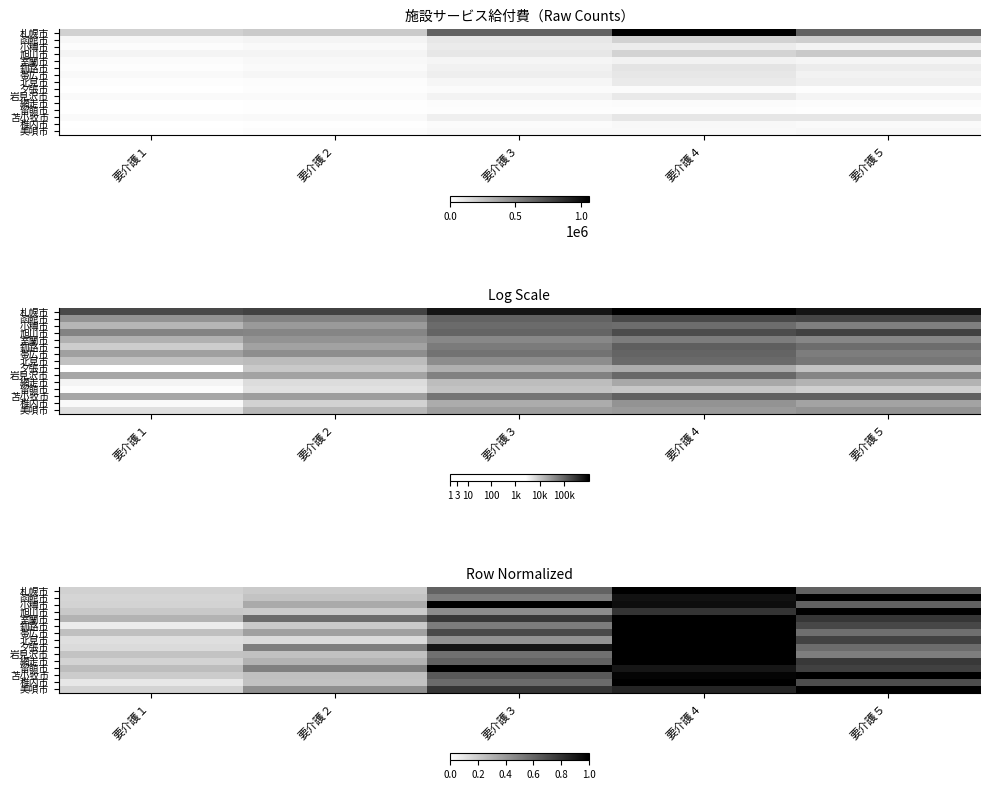

At which category is the sum across all series the highest?

要介護４